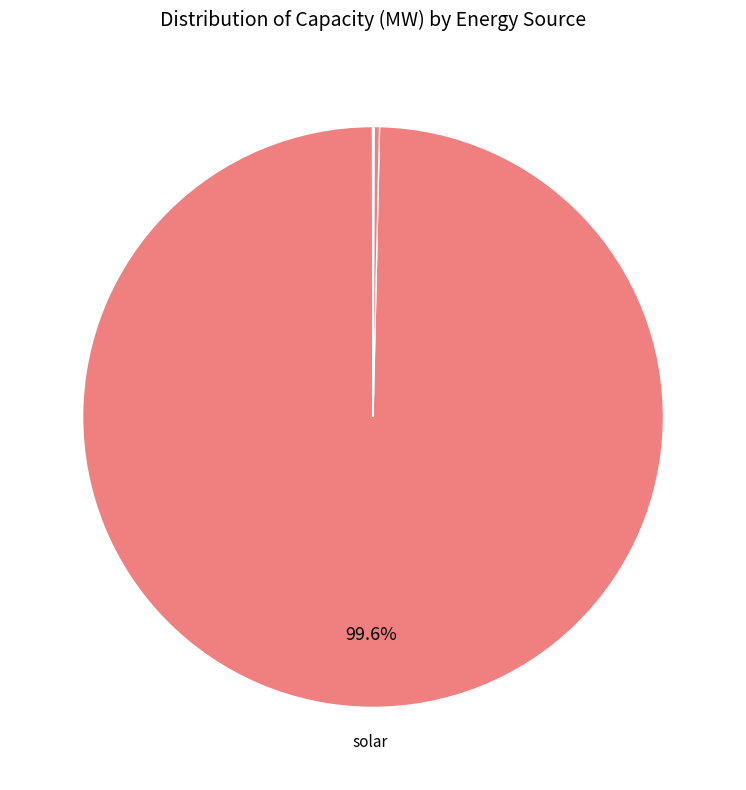

Does any single category account for the majority?

Yes